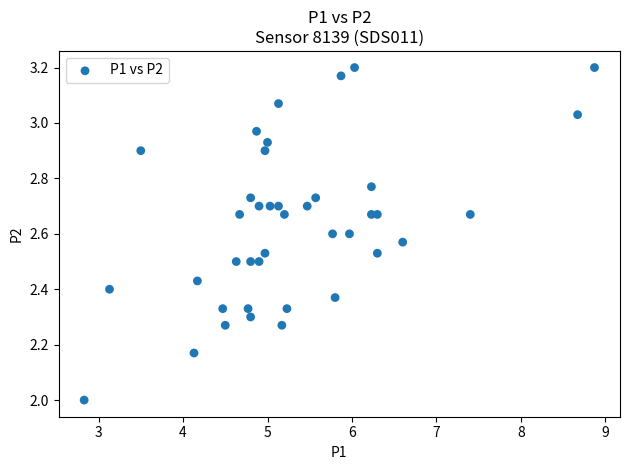

What is the range of X values (max minus min)?

6.0